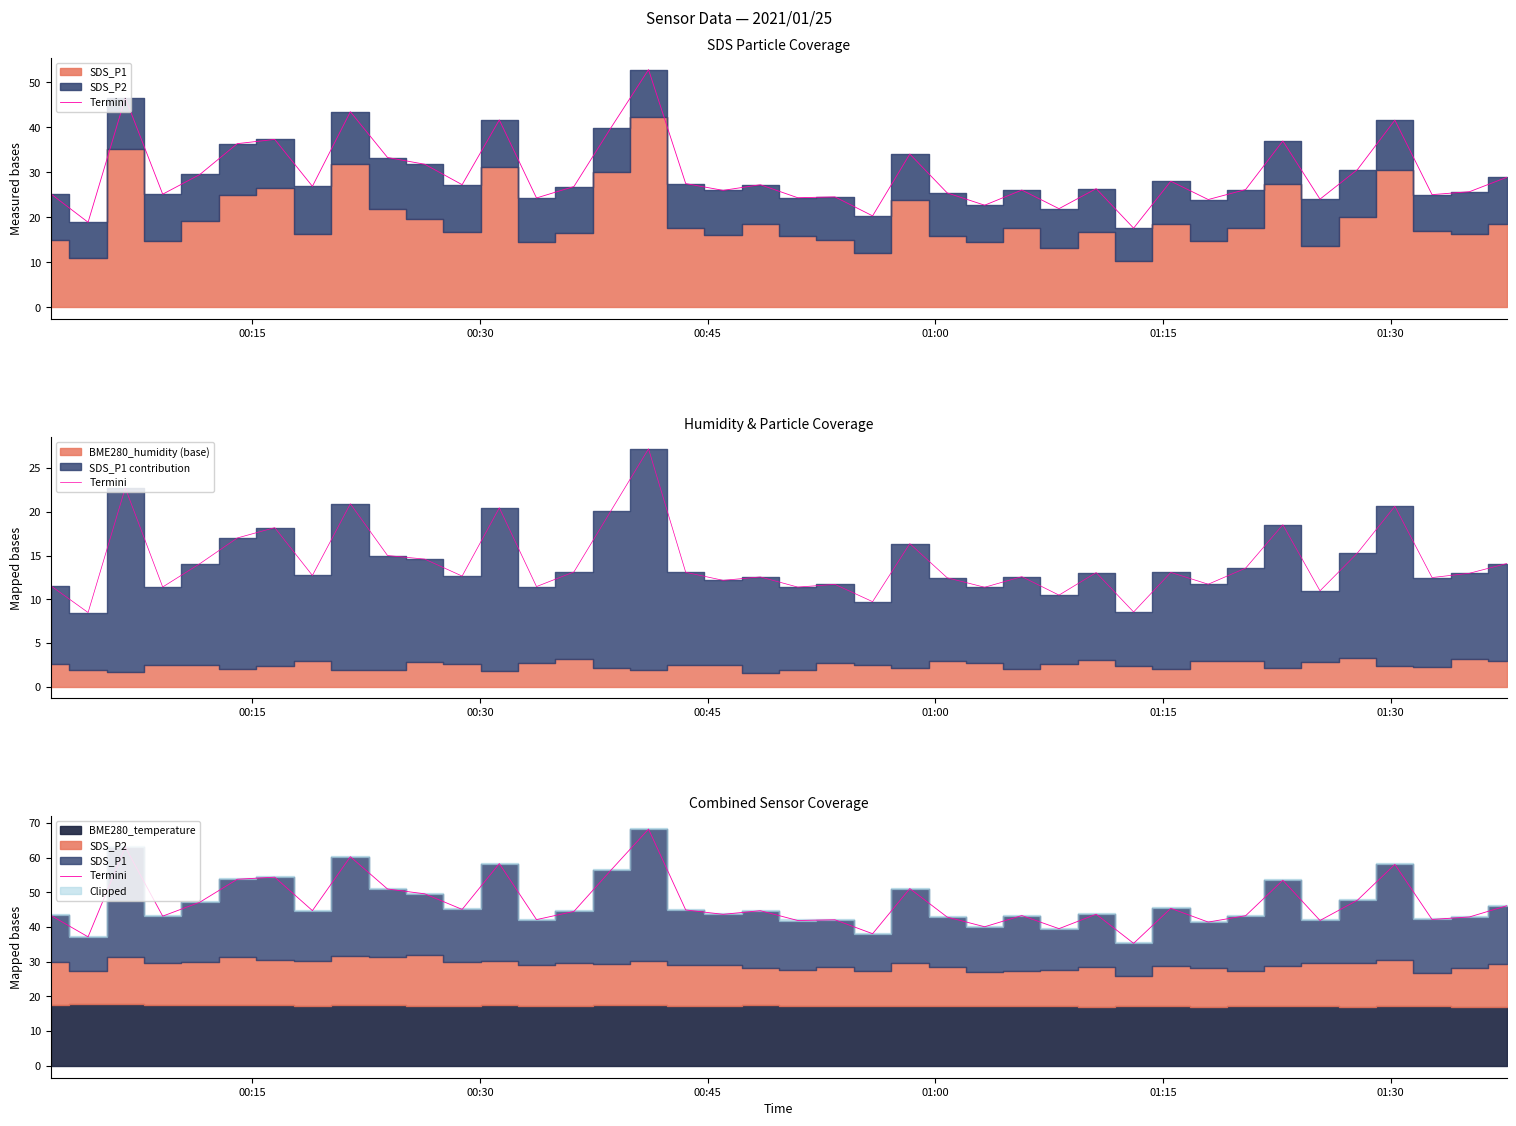

Is it true that the value at 14 is 27.0?

False